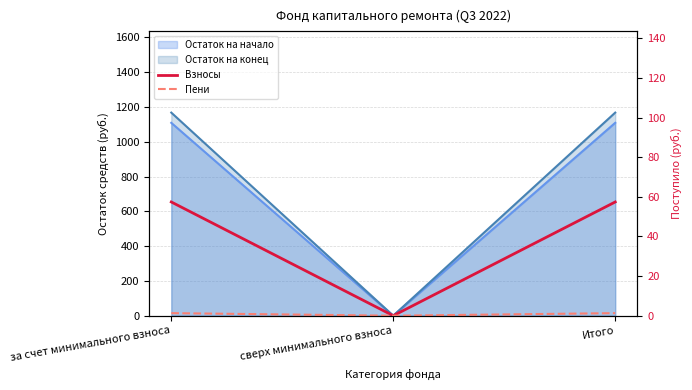

True or false: Пени has a value of 0.4 at за счет минимального взноса.

False